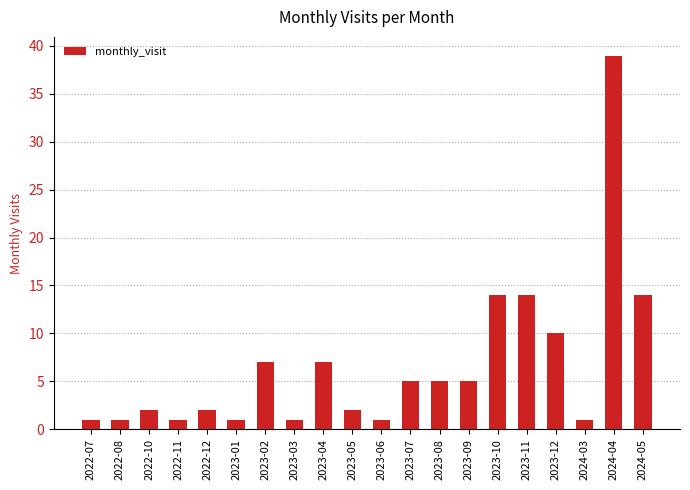

At which label does the data first exceed 5?

2023-02